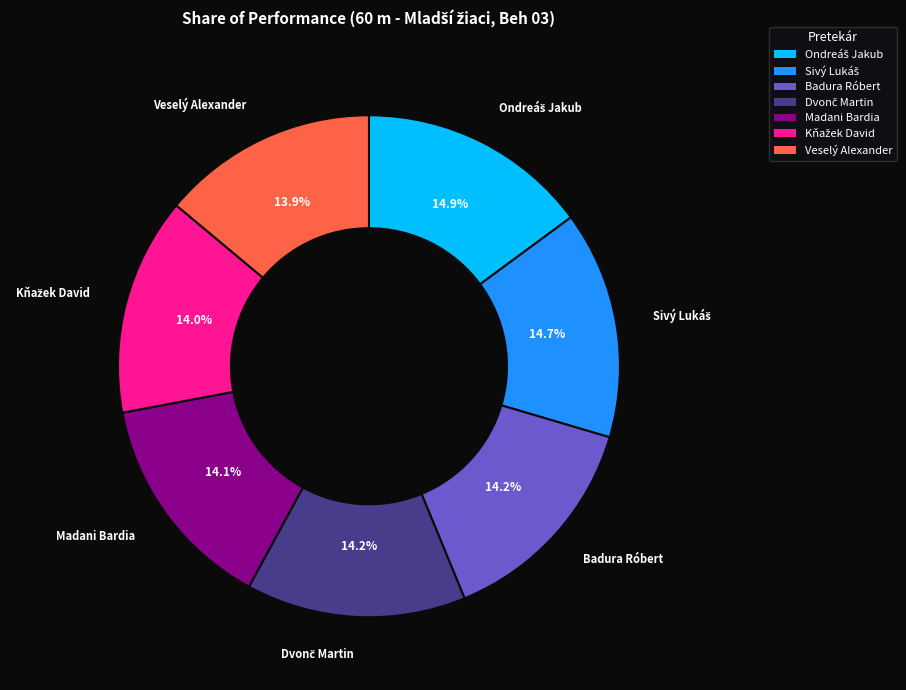

Is it true that Badura Róbert is 24% of the pie?

False